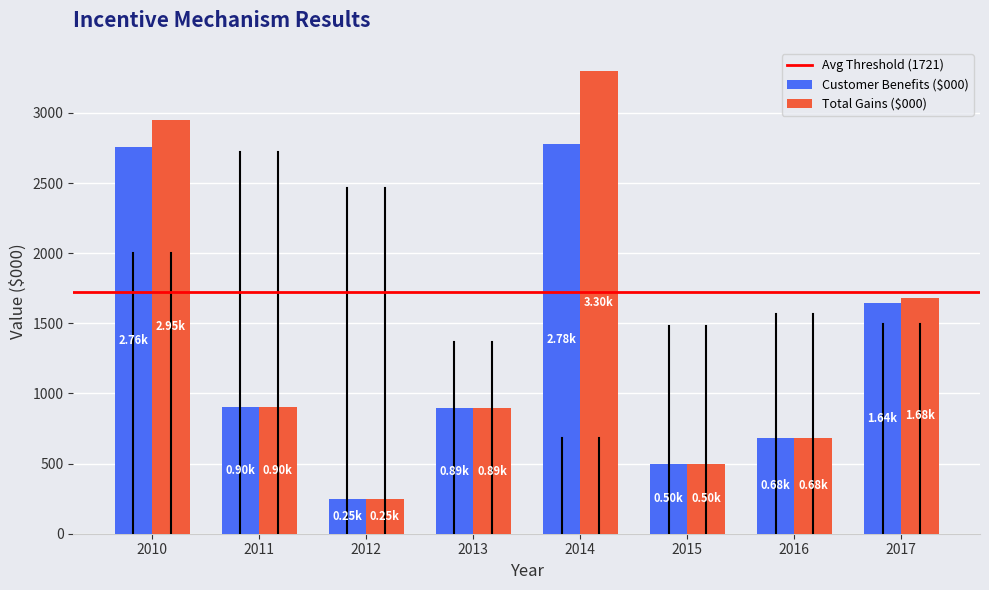

True or false: Customer Benefits ($000) has a value of 1644.9 at 2017.

True